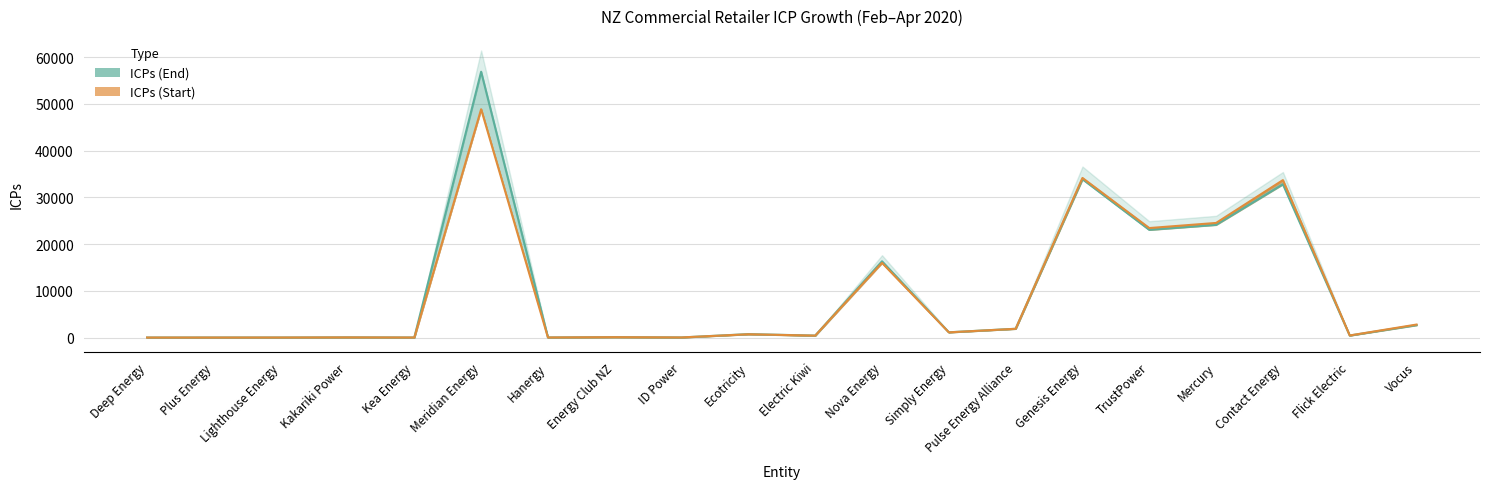

In ICPs (End), how many points are higher than both neighbors (excluding endpoints)?

8